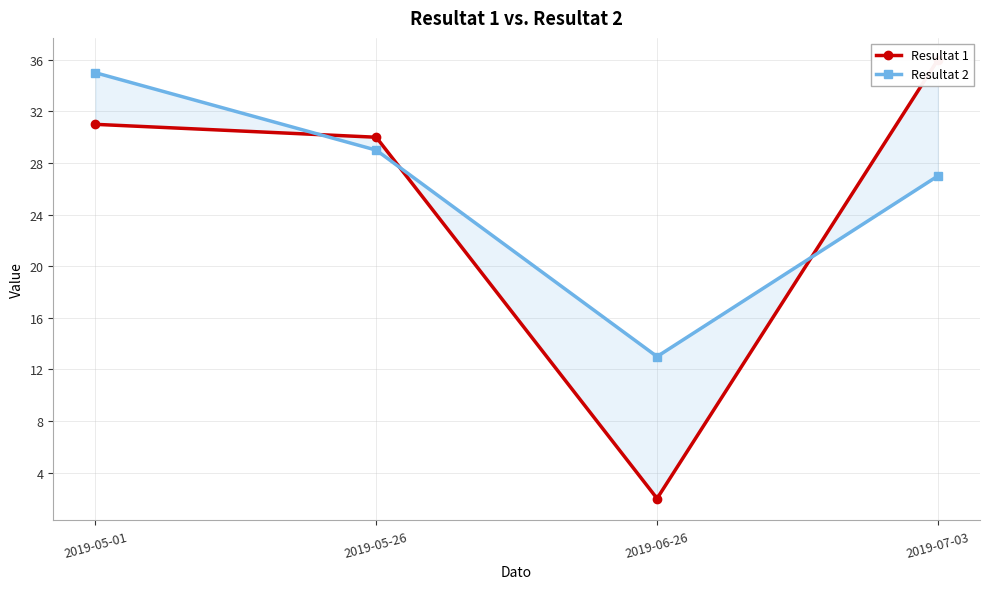

At how many categories does at least one series exceed 12?

4